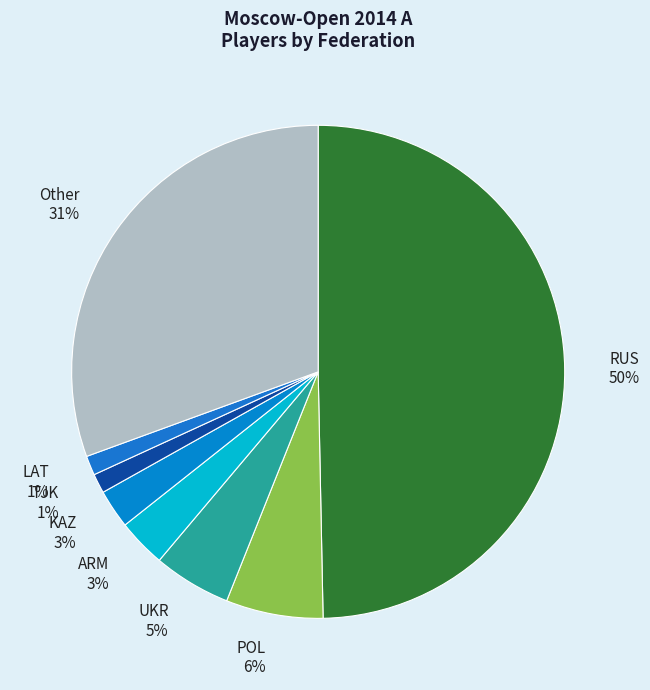

Does Other represent more than half of the total?

No